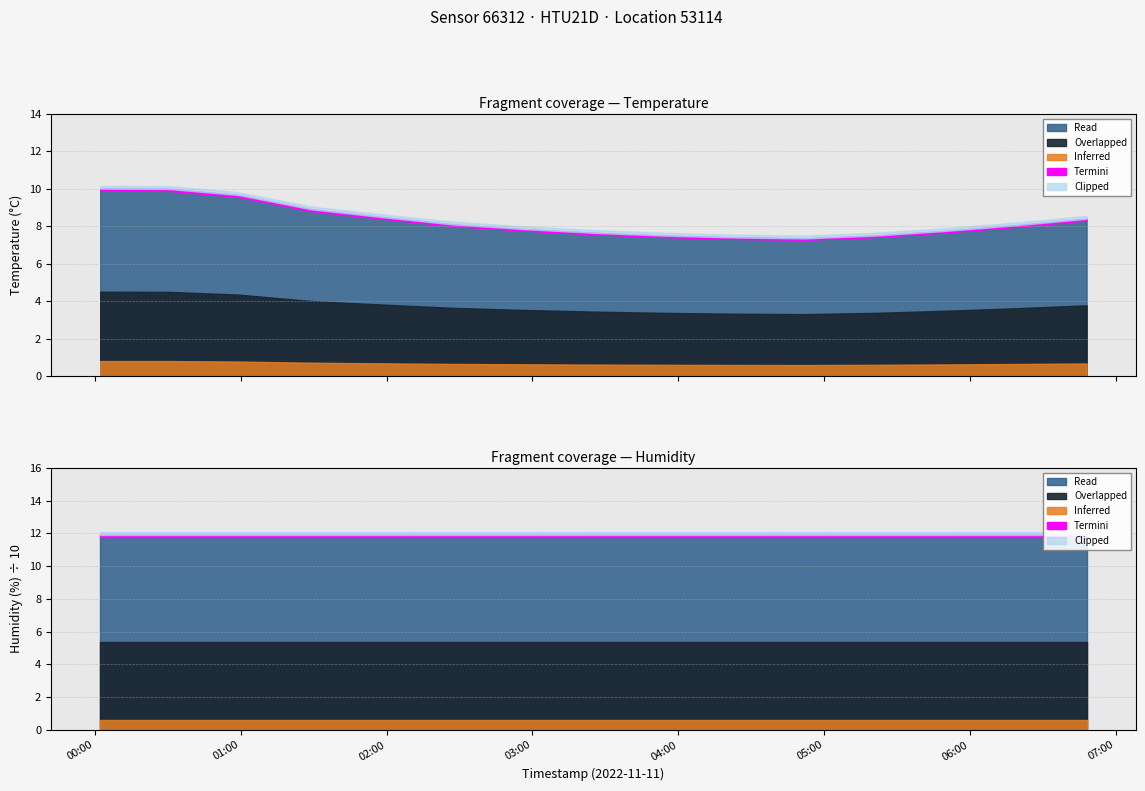

Which series has the widest spread of values?

temperature